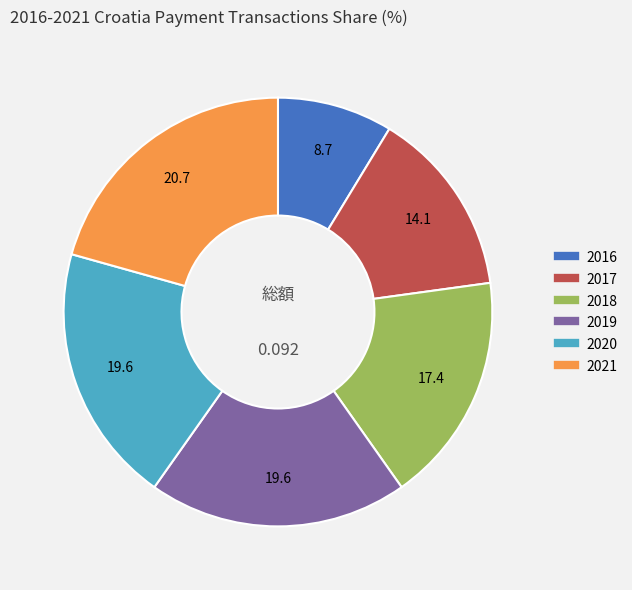

How many segments does this pie chart have?

6